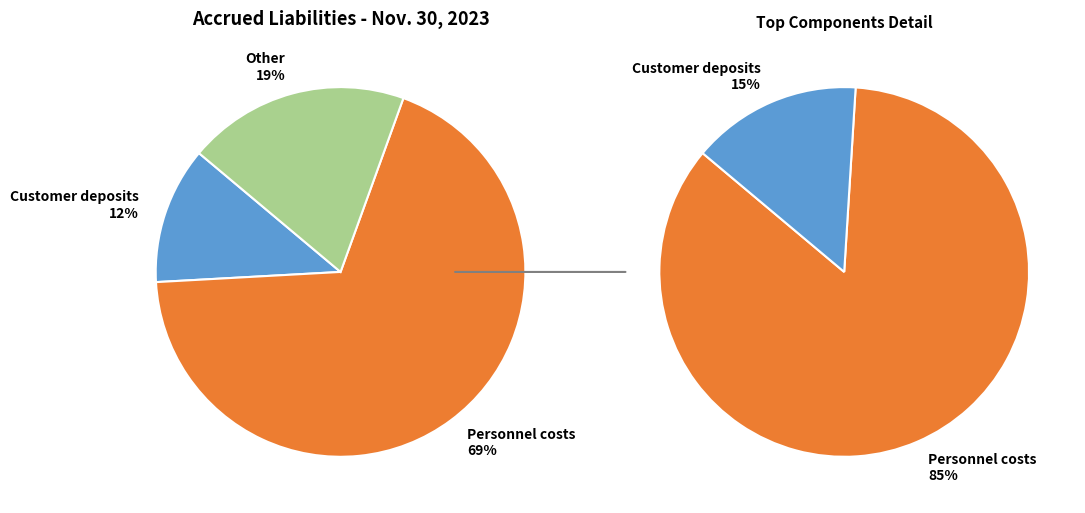

Count the number of slices in the pie.

3